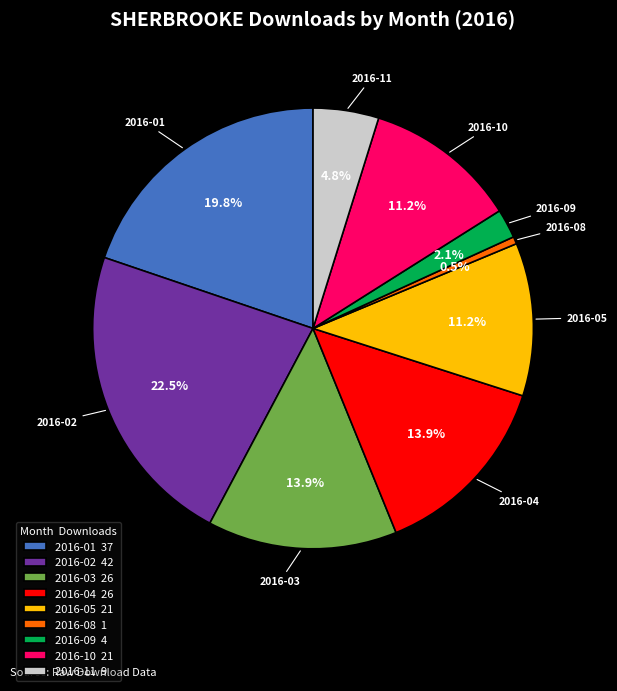

Does 2016-01 37 account for over 50% of the chart?

No